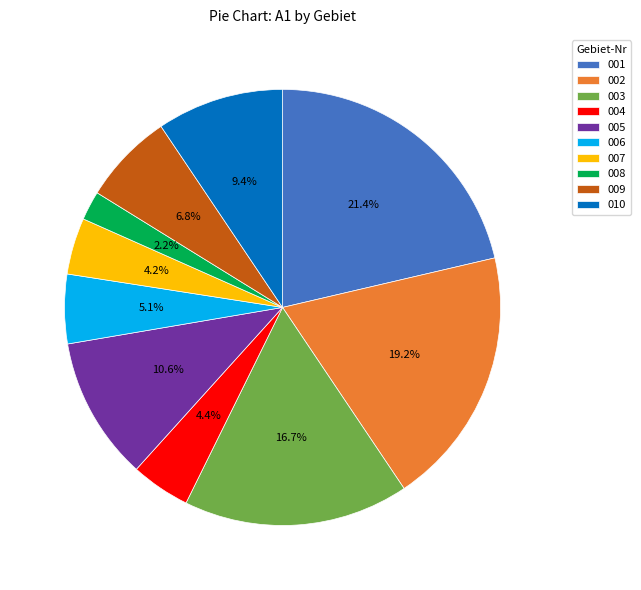

What percentage is the 001 slice, to the nearest percent?

21%